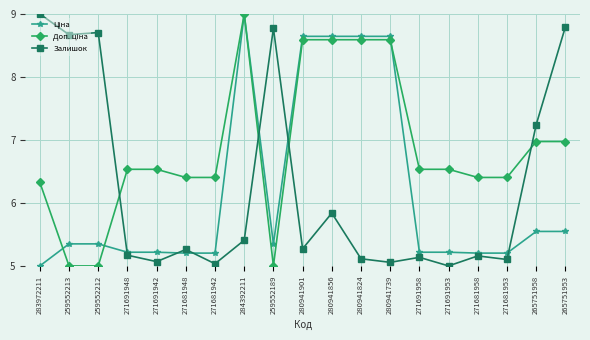

True or false: Залишок has more than 2 points higher than both neighbors.

True